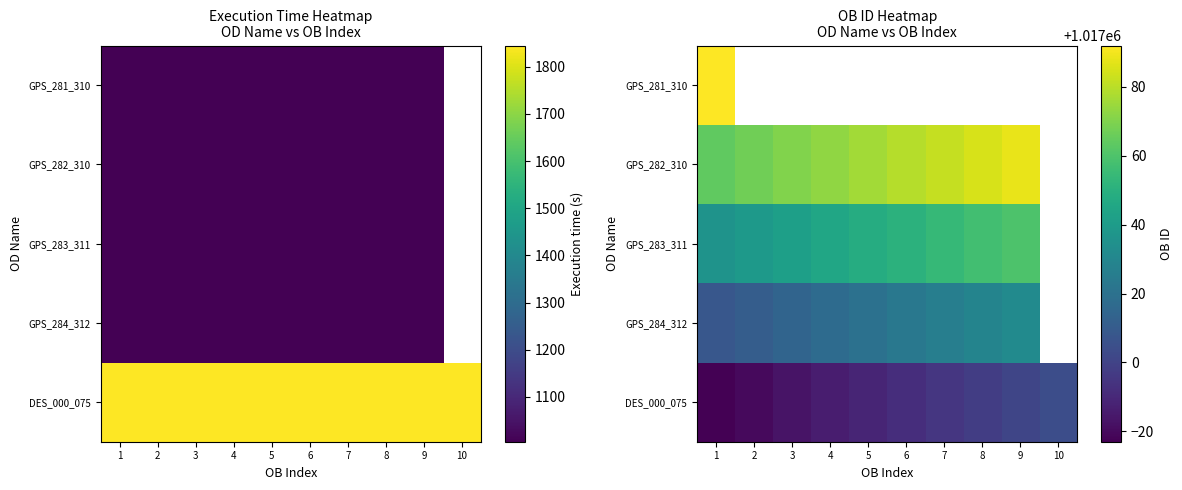

At how many categories does at least one series exceed 1017021?

9